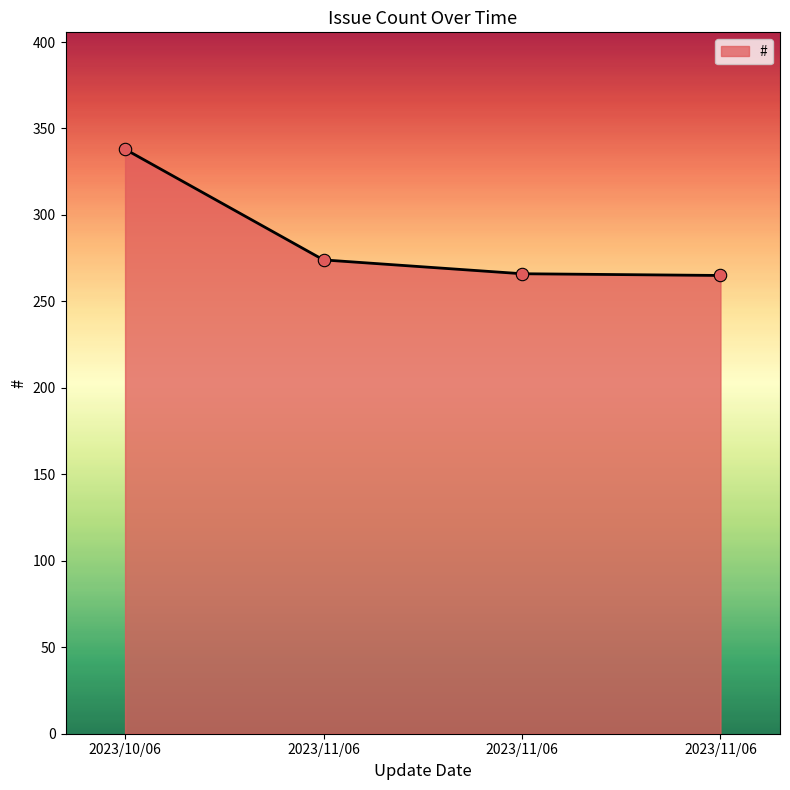

What is the ratio of the value at 2023/11/06 to the value at 2023/11/06?

1.0